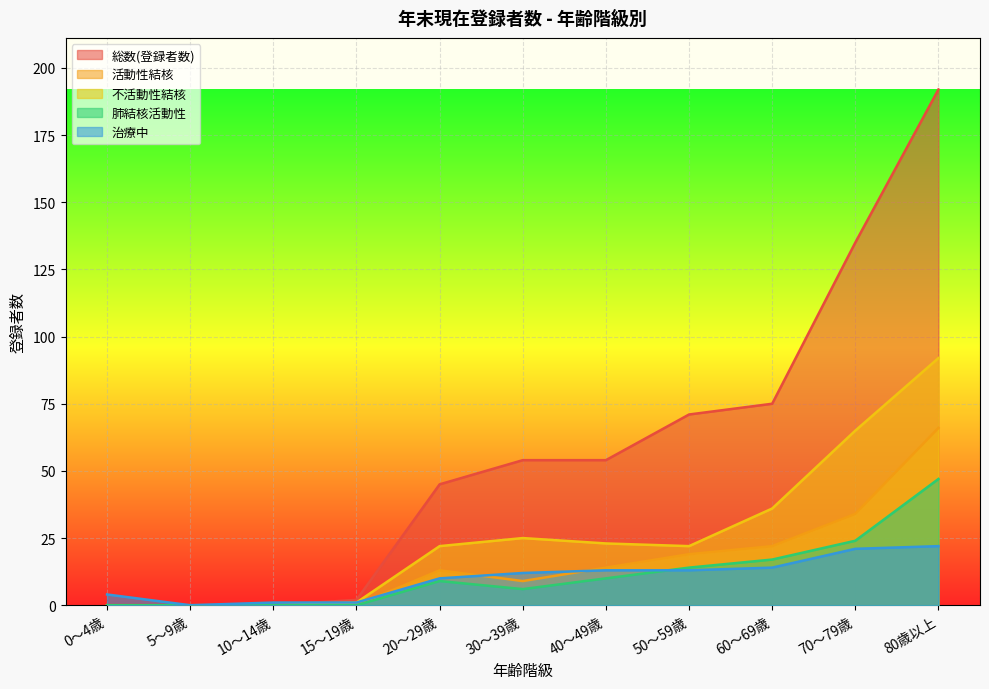

Is it true that 総数(登録者数) equals 70 at 30～39歳?

False